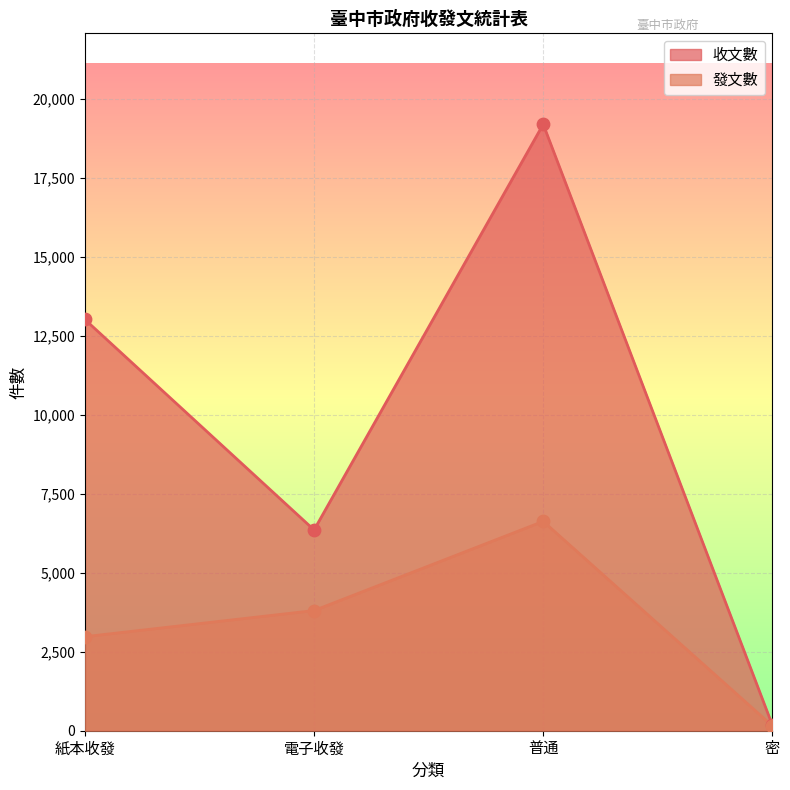

At which category is the sum across all series the highest?

普通